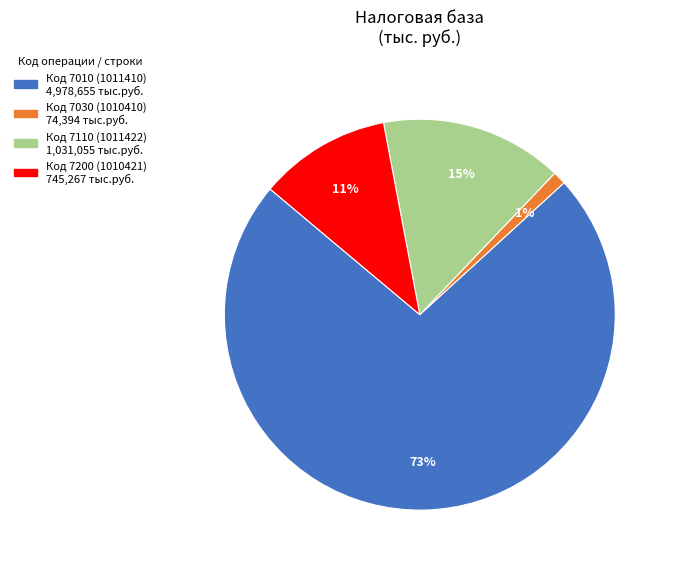

To the nearest percent, what is the average slice percentage?

25%